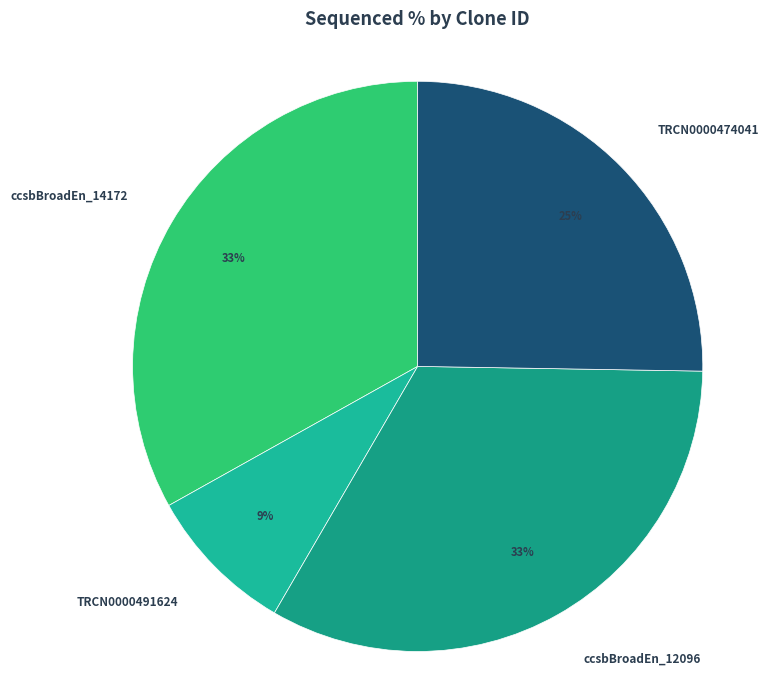

What is the smallest slice in the pie chart?

TRCN0000491624